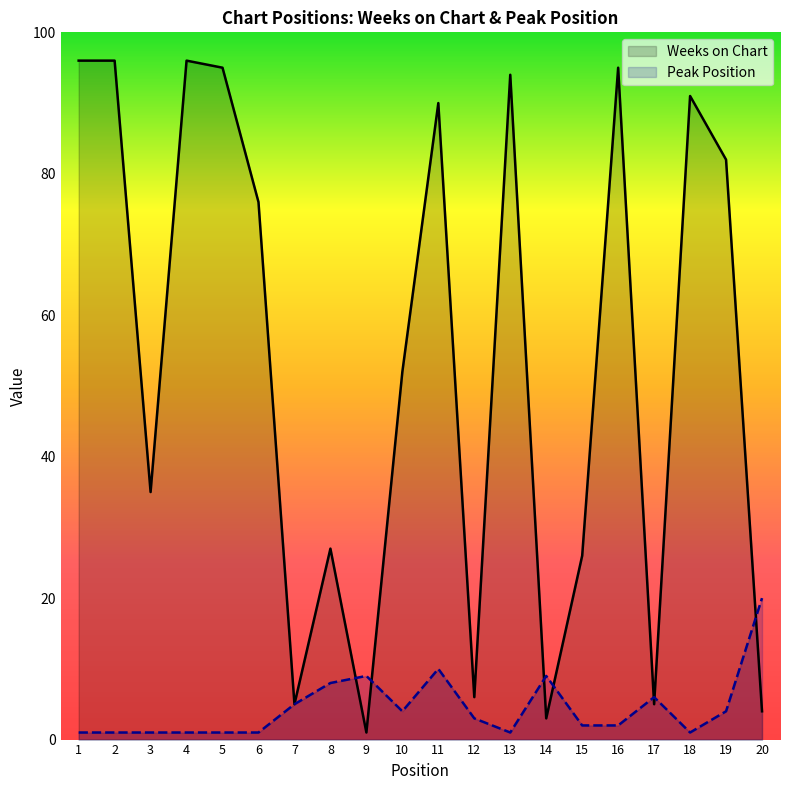

List the labels in order of Peak Position value, smallest first.

1, 2, 3, 4, 5, 6, 13, 18, 15, 16, 12, 10, 19, 7, 17, 8, 9, 14, 11, 20